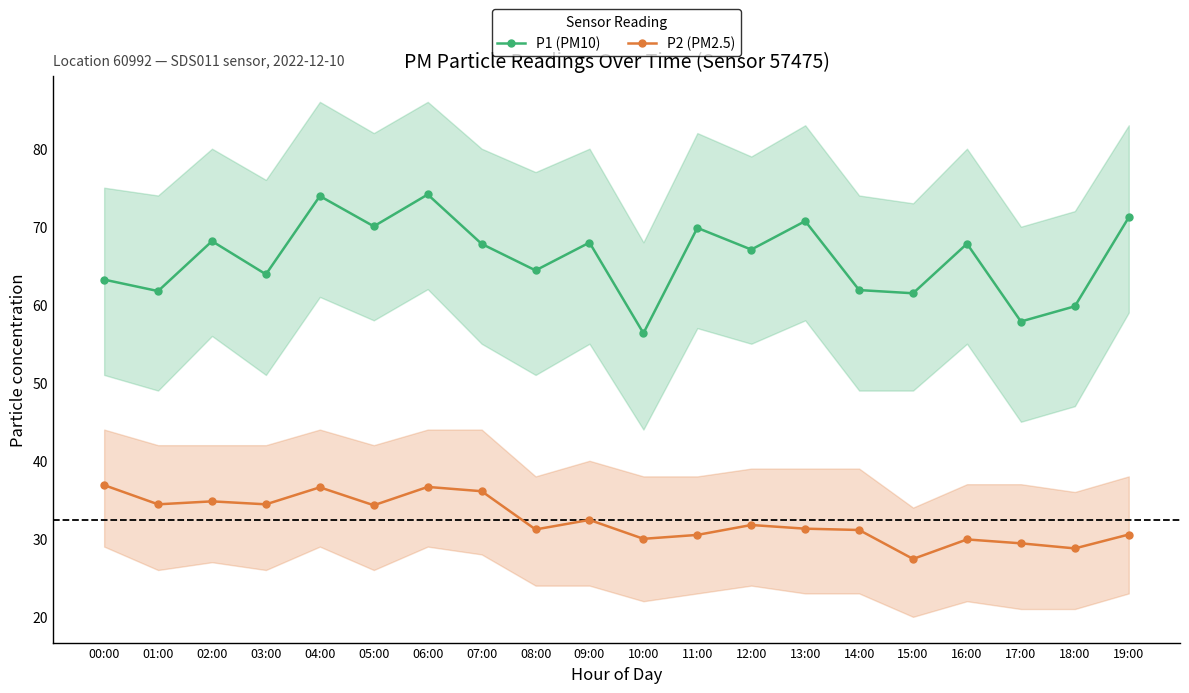

What is the value of the P2 (PM2.5) point at the 10th from the left?

32.4